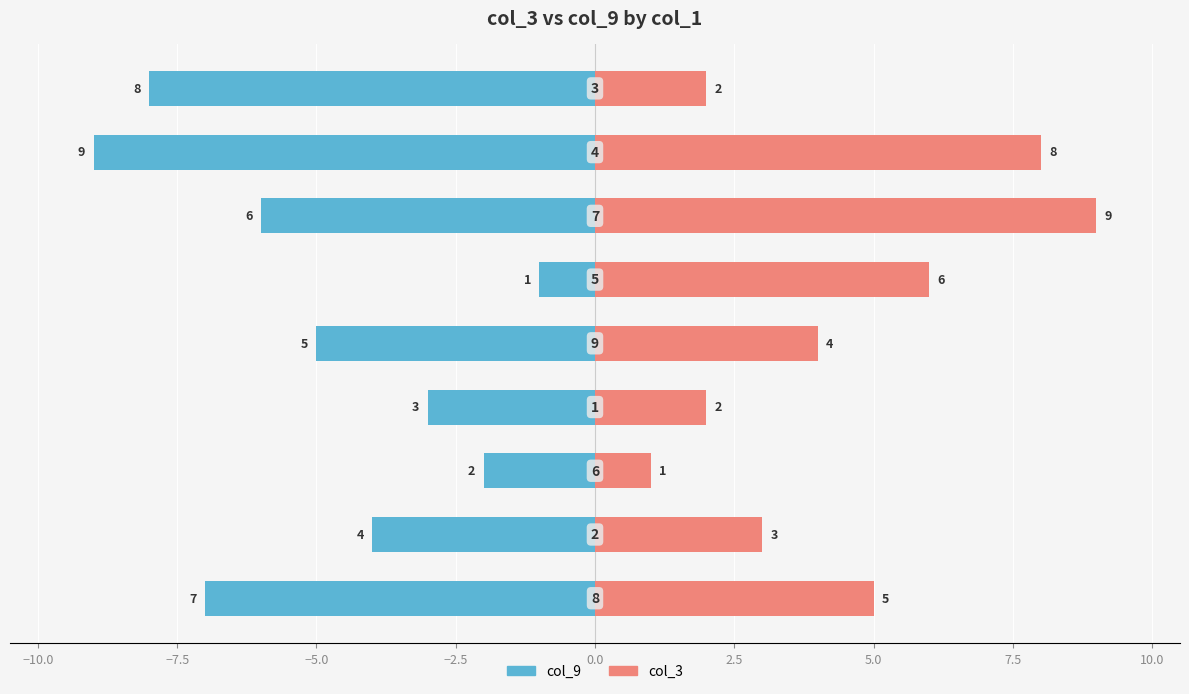

What position from the left is 5.0?

8